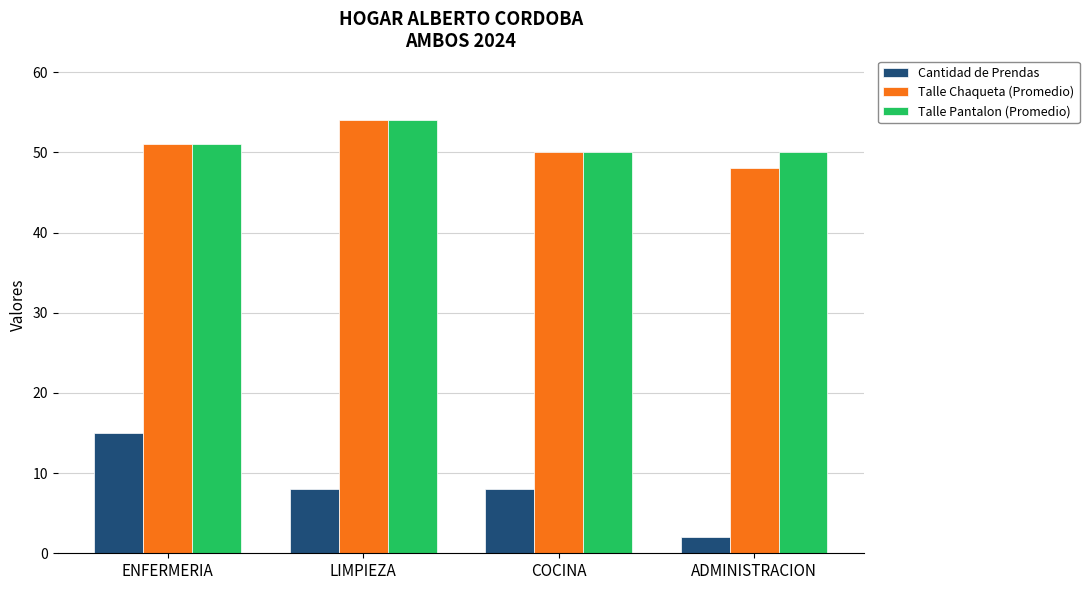

What are all the series names shown in the legend?

Cantidad de Prendas, Talle Chaqueta (Promedio), Talle Pantalon (Promedio)